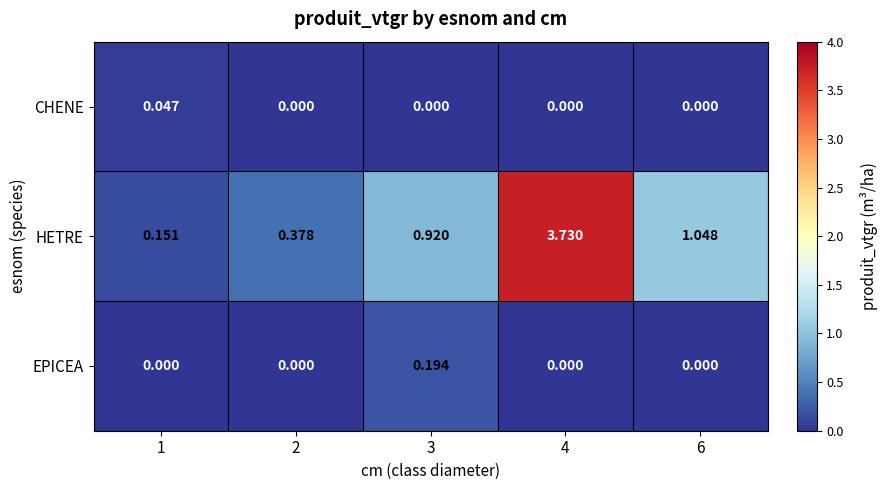

Which series has the widest spread of values?

HETRE